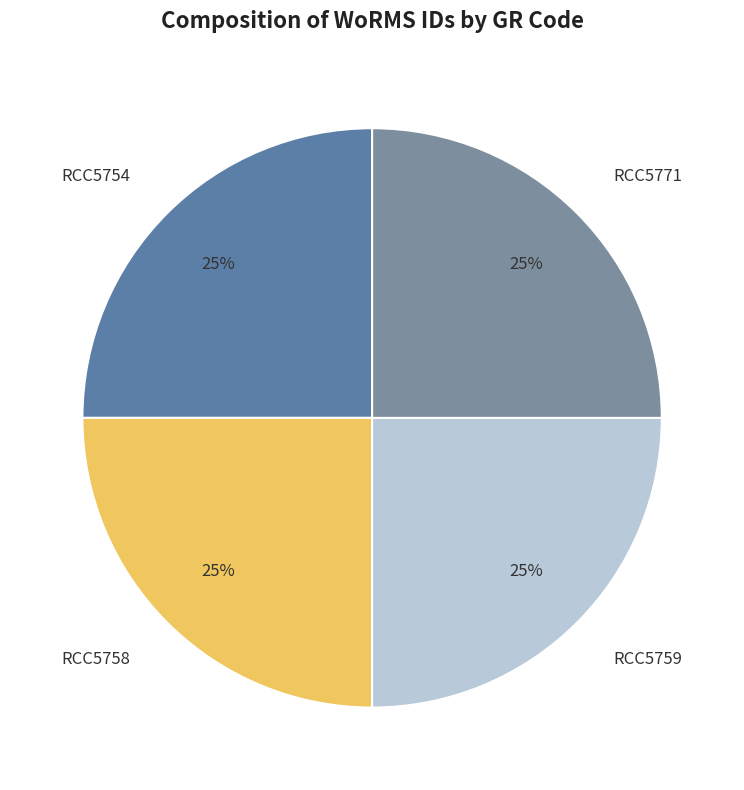

The RCC5771 slice represents 30% of the pie. True or false?

False